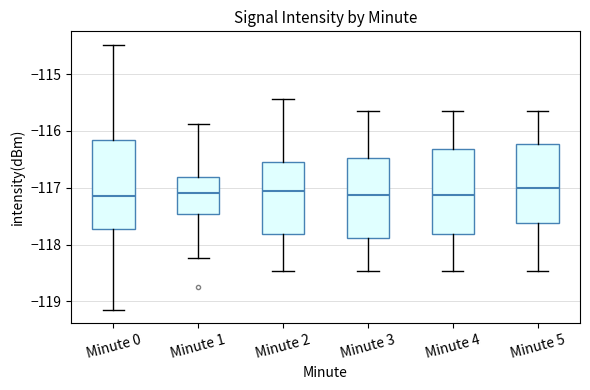

Where is the upper edge of the box for Minute 1 on the y-axis? The values are not printed on the chart, so give them approximately, as read against the axis.

-116.8